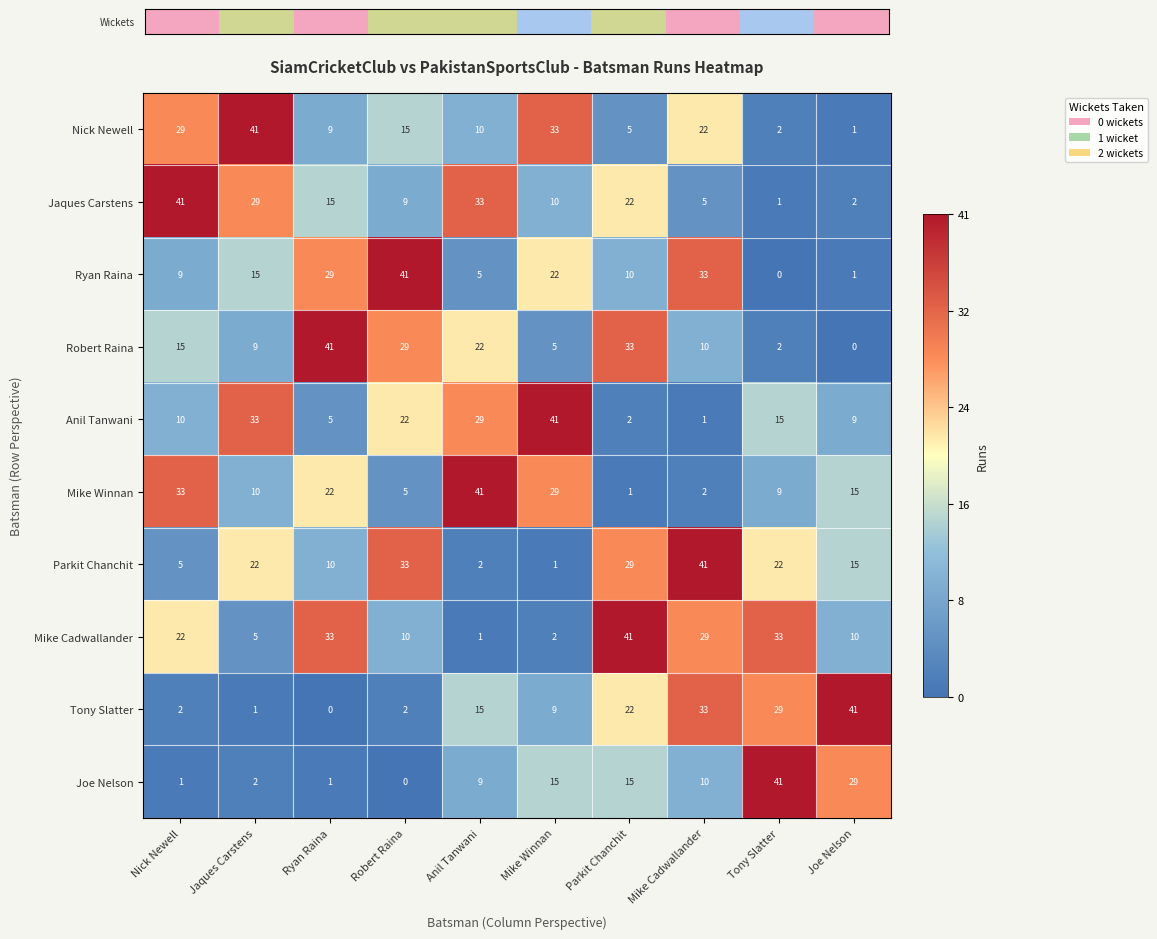

How many series are shown in this chart?

10